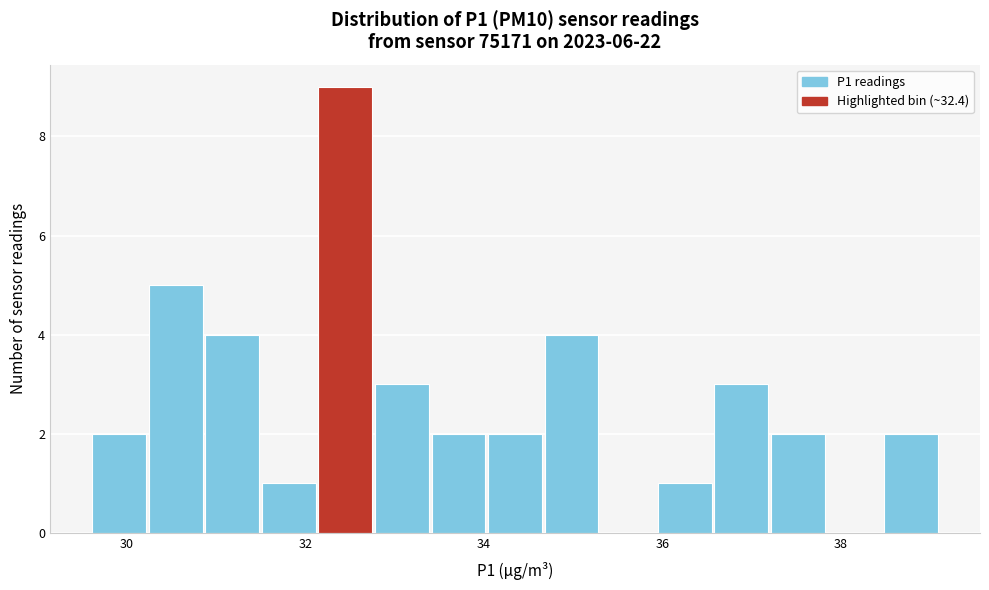

Read against the x-axis, roughly where is the centre of the tallest bar?

32.4